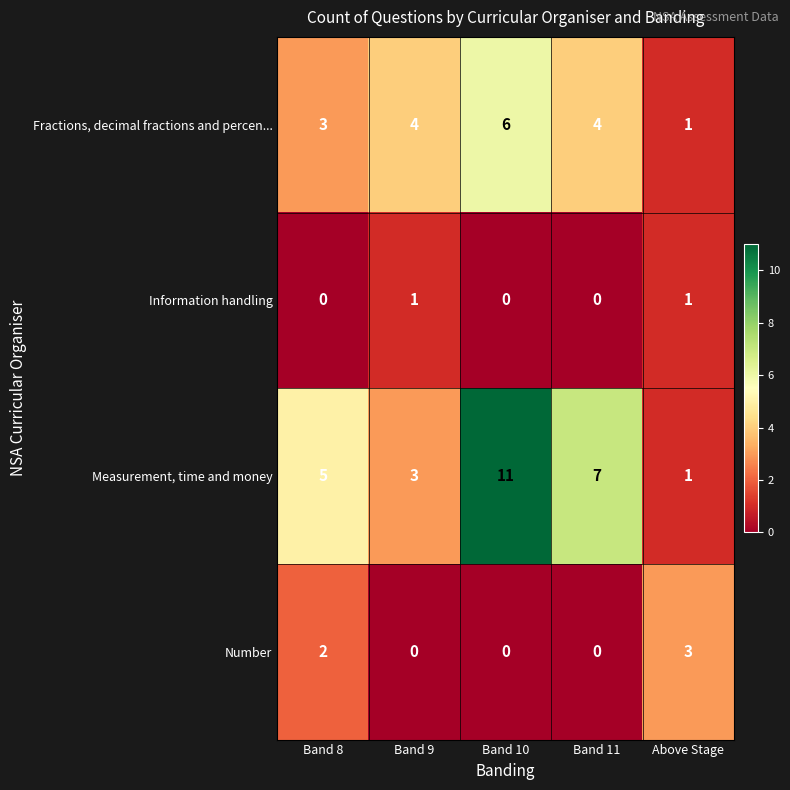

The Fractions, decimal fractions and percen... series shows 8 at Band 10. True or false?

False